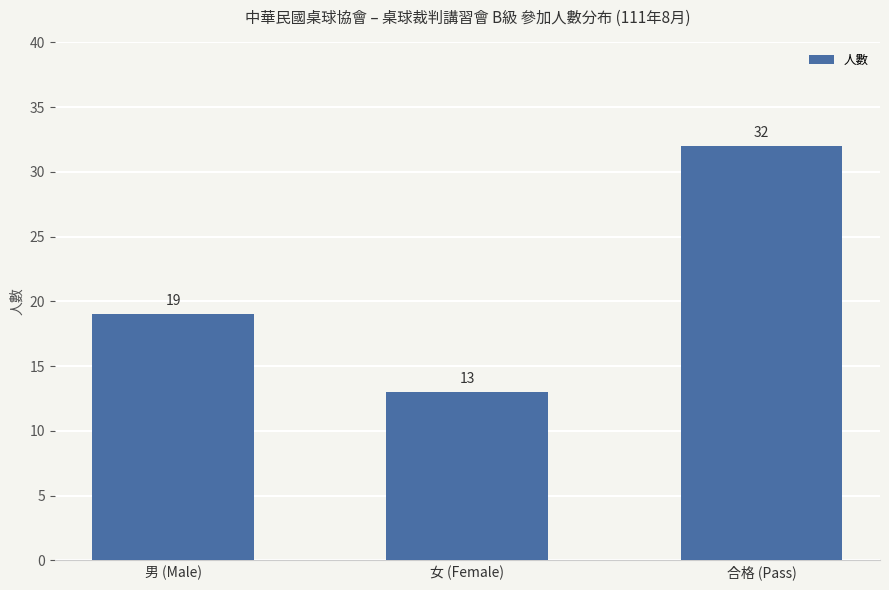

What is the change in value from 女 (Female) to 合格 (Pass)?

+19